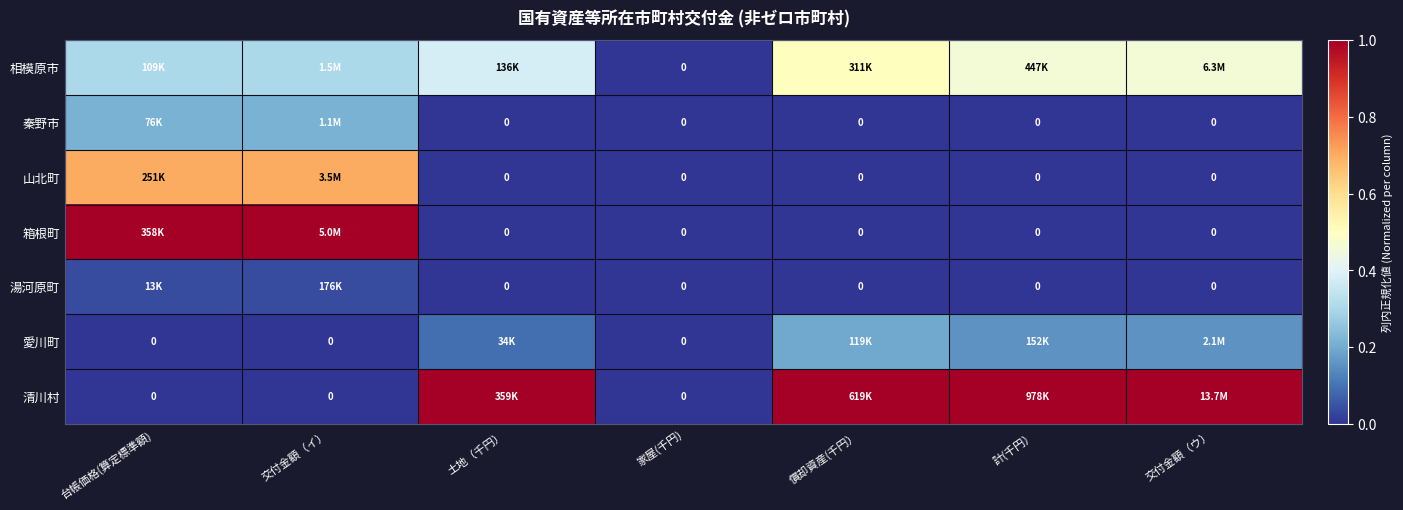

How many values in the 清川村 series are below 1?

3